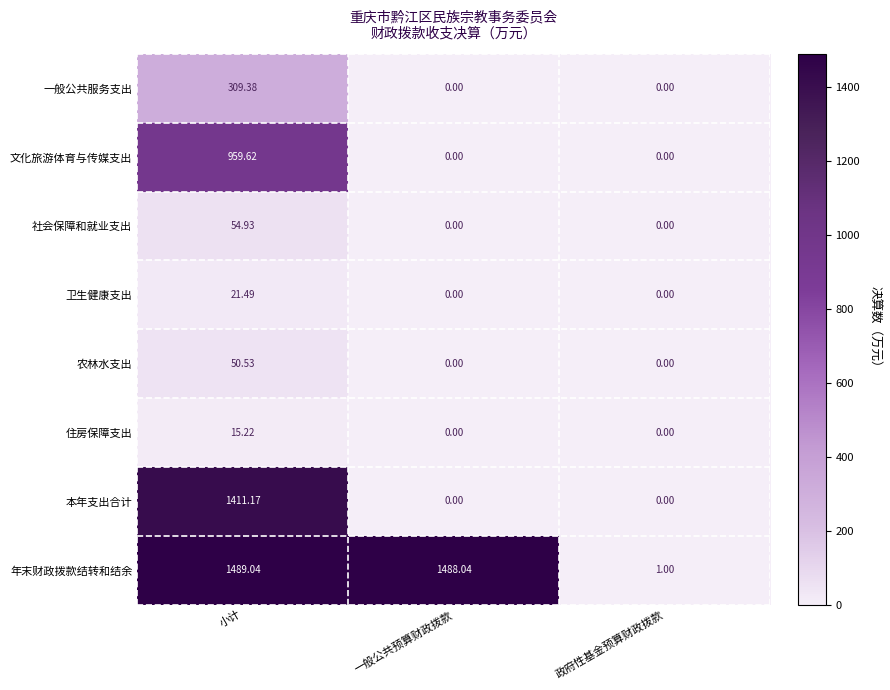

Rank the series at 小计 from highest to lowest value.

年末财政拨款结转和结余, 本年支出合计, 文化旅游体育与传媒支出, 一般公共服务支出, 社会保障和就业支出, 农林水支出, 卫生健康支出, 住房保障支出